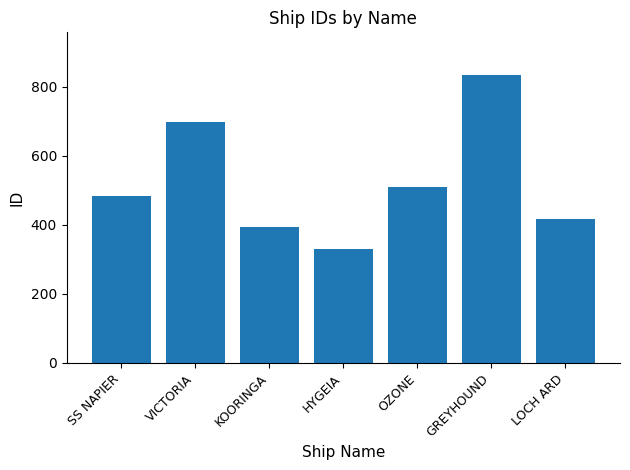

Reading right to left, list all the values displayed in this chart.

LOCH ARD=417	GREYHOUND=833	OZONE=511	HYGEIA=329	KOORINGA=395	VICTORIA=697	SS NAPIER=483